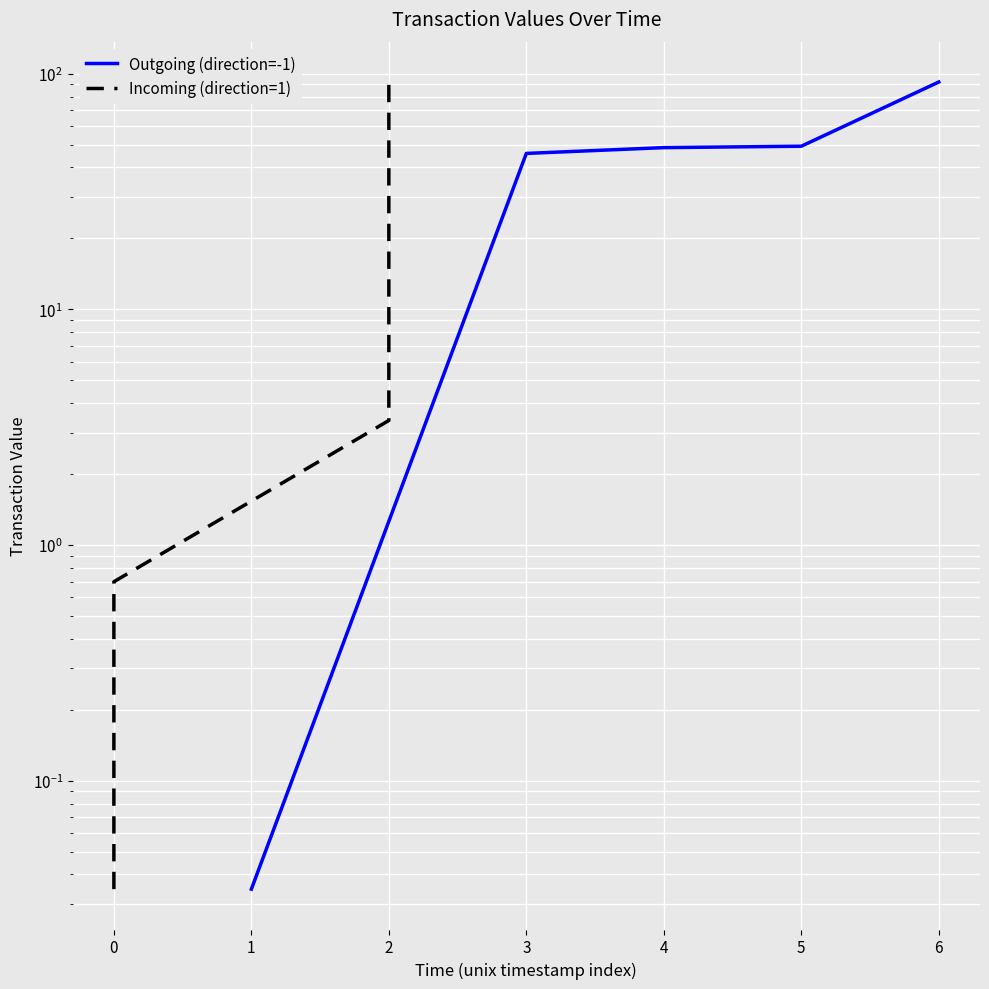

Which series has the largest total across all categories?

Outgoing (direction=-1)